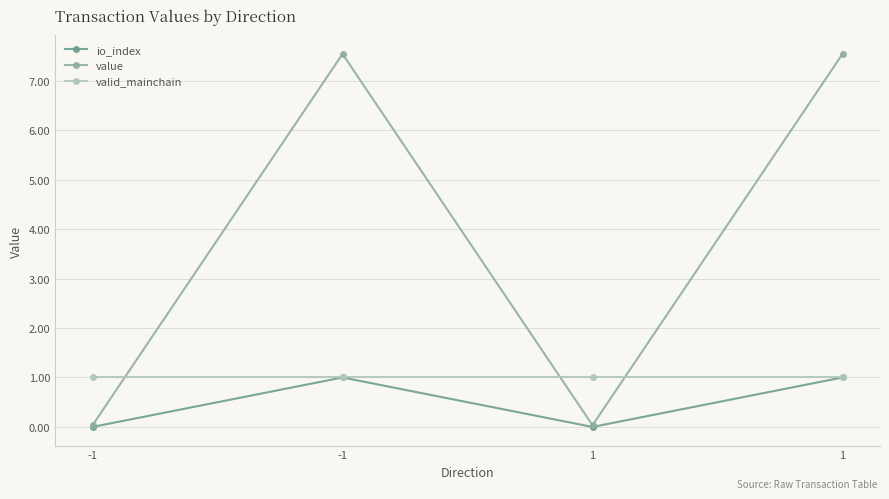

At which label does io_index reach its minimum?

-1